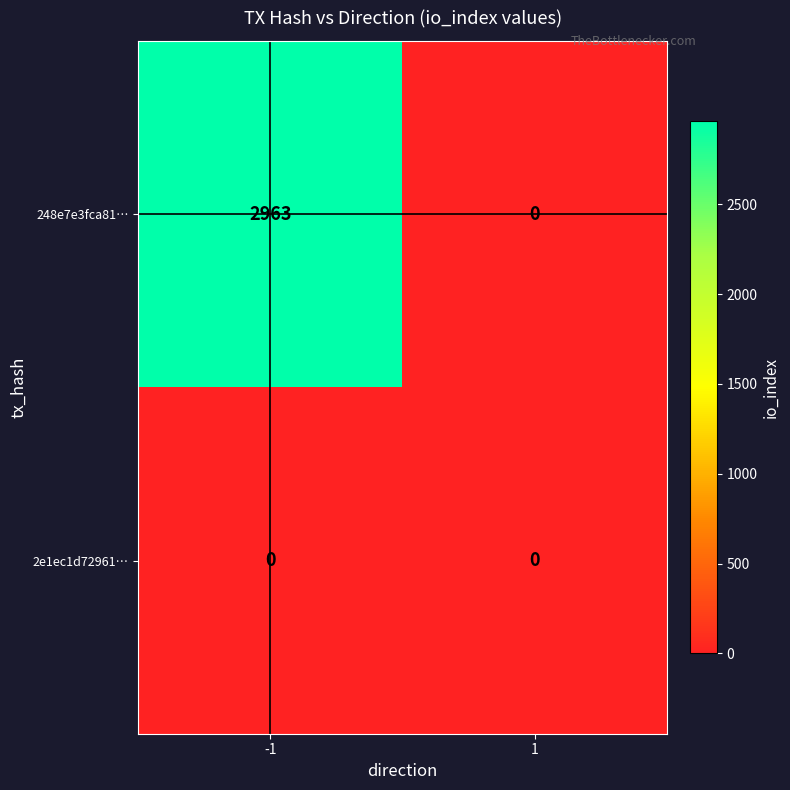

At -1, list the series in order from smallest to largest.

2e1ec1d72961…, 248e7e3fca81…